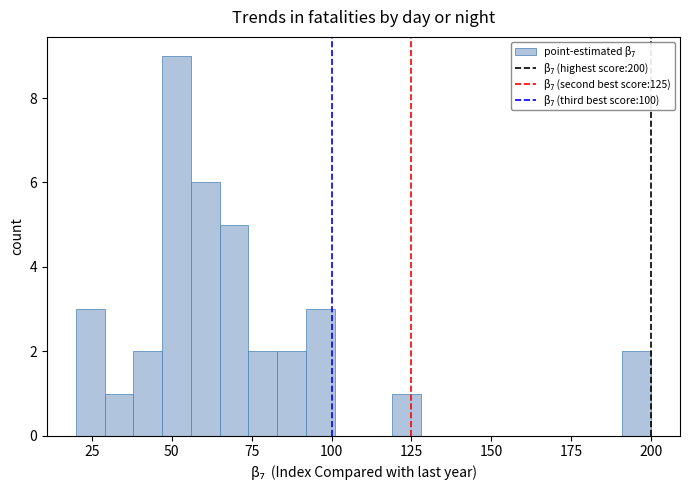

Read against the x-axis, roughly where is the centre of the tallest bar?

50